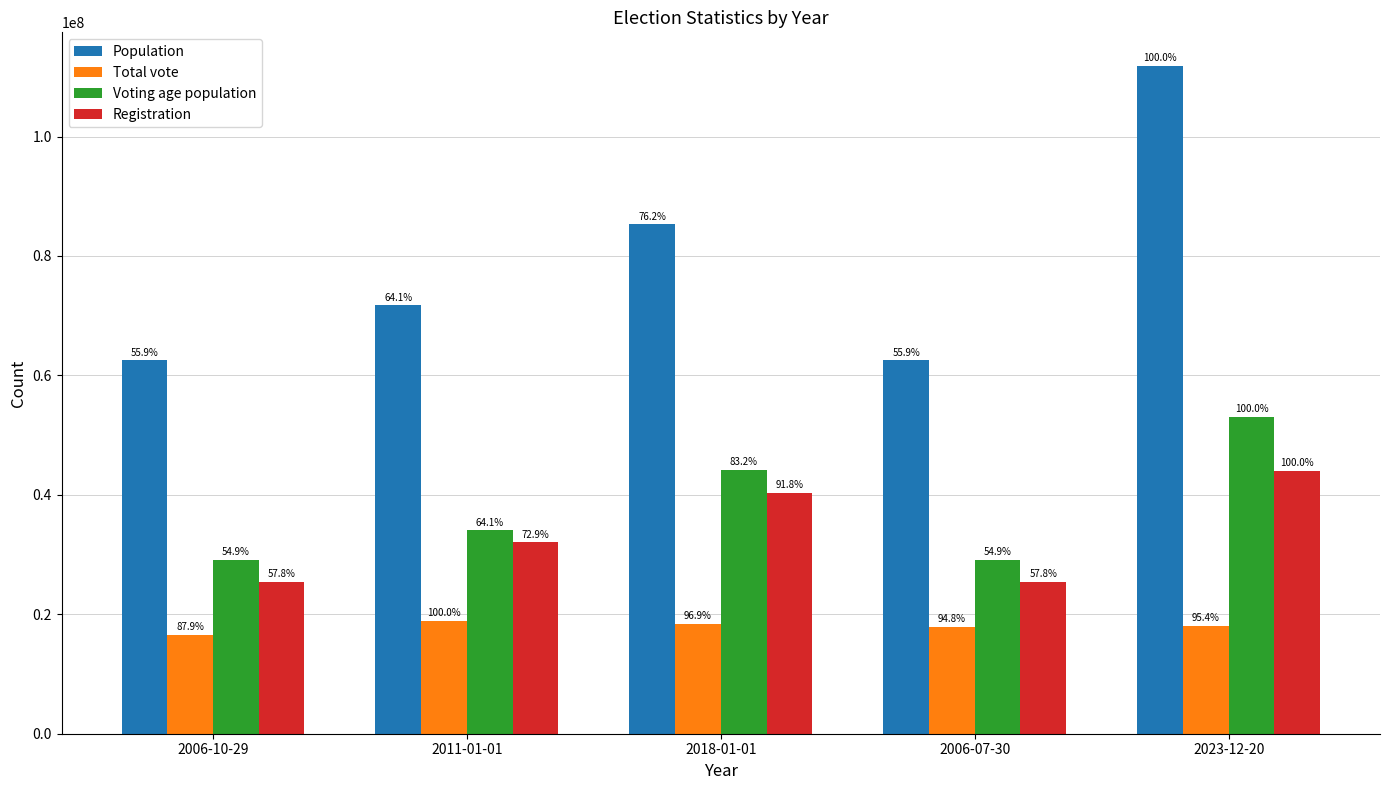

What is the lowest value of the Population series?

62522207